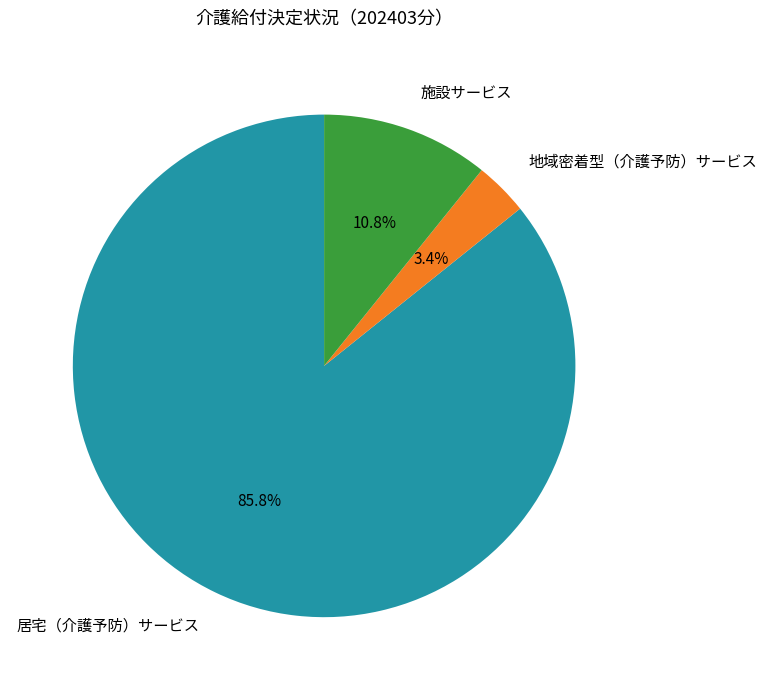

Rank the categories by value from lowest to highest.

地域密着型（介護予防）サービス, 施設サービス, 居宅（介護予防）サービス